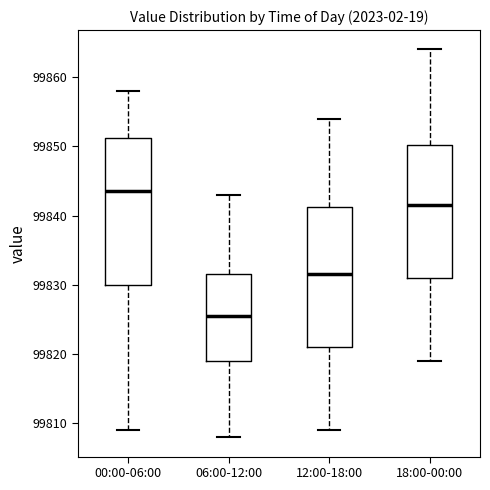

Where does the median line of the box for 18:00-00:00 sit on the y-axis? The values are not printed on the chart, so give them approximately, as read against the axis.

99842